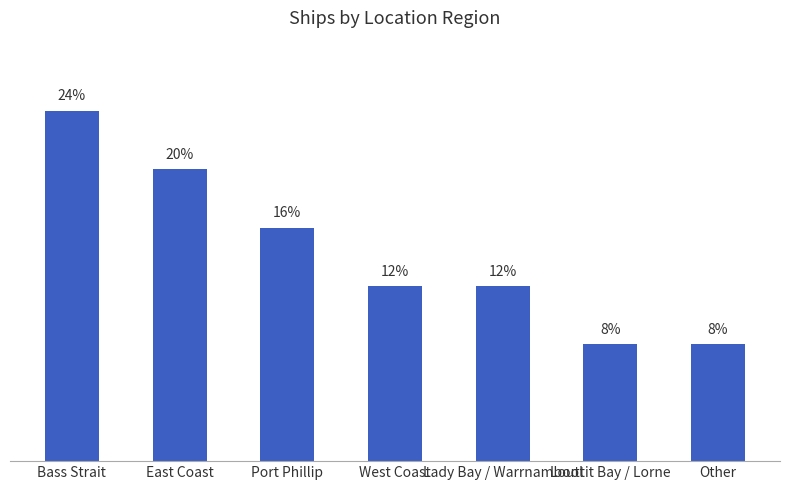

Which category has the highest value across all series?

Bass Strait